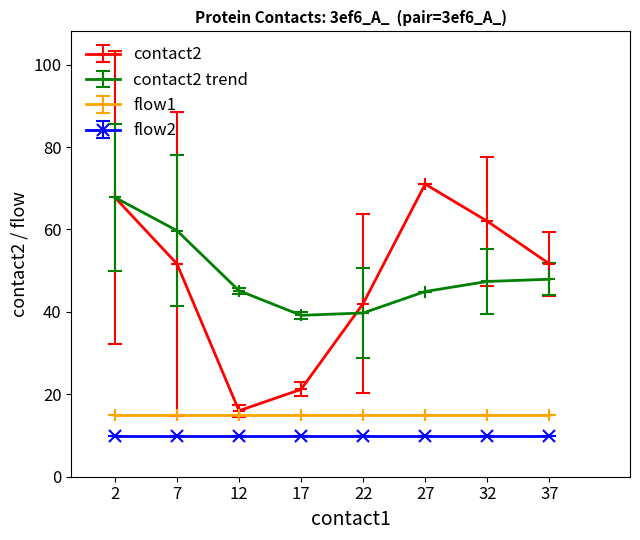

What is the sum of all contact2 values?

383.3